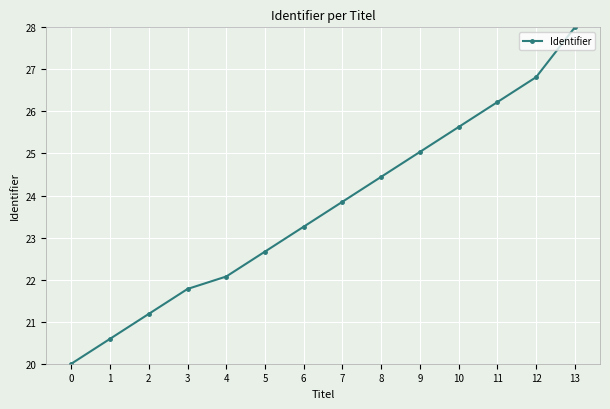

The value at 10 is 25.6. True or false?

True